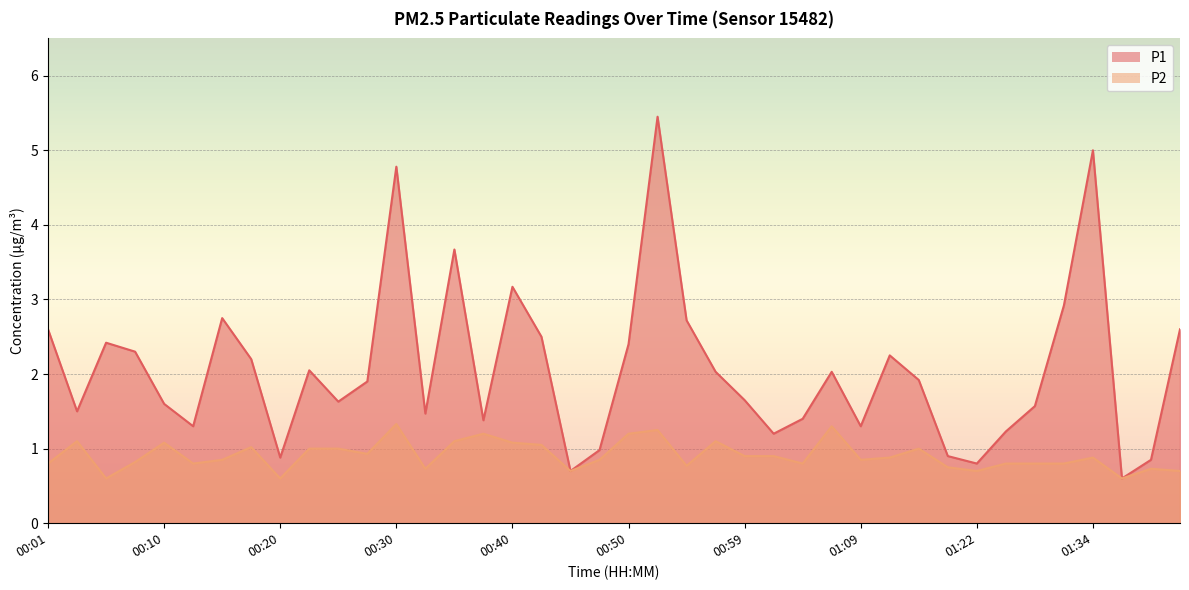

Rank the series at 00:27 from lowest to highest value.

P2, P1